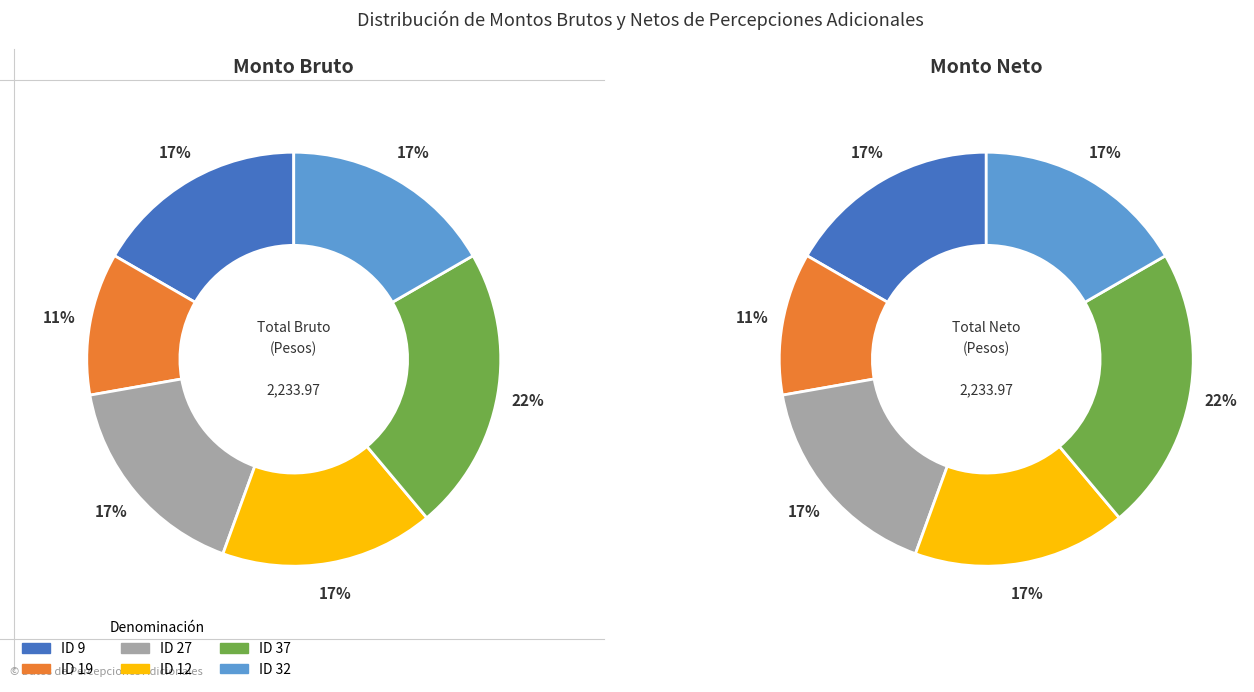

To the nearest percent, what is the average slice percentage?

17%